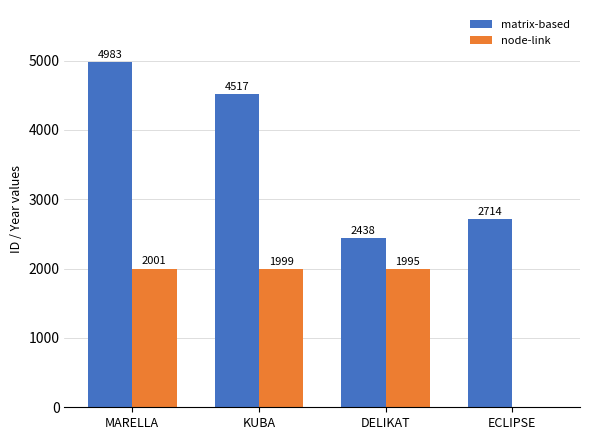

Is the value of matrix-based at DELIKAT greater than the value of node-link at MARELLA?

Yes